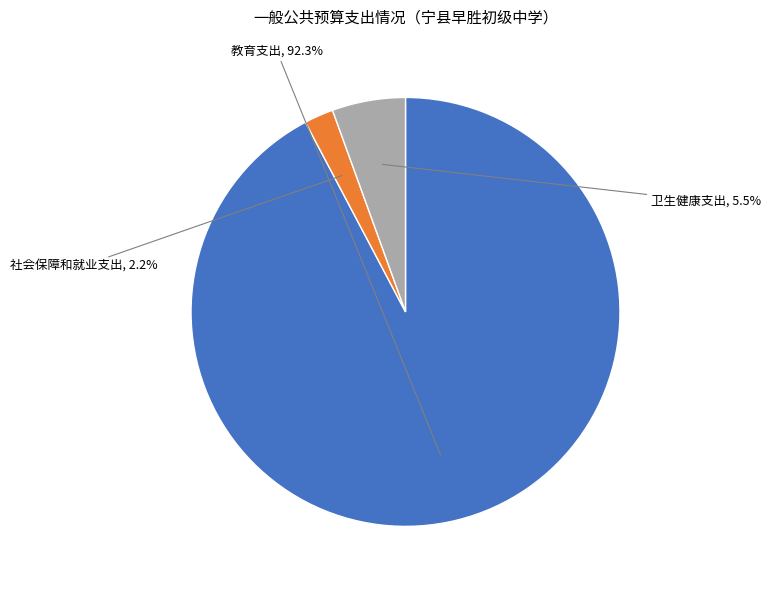

Which slice is the smallest?

社会保障和就业支出